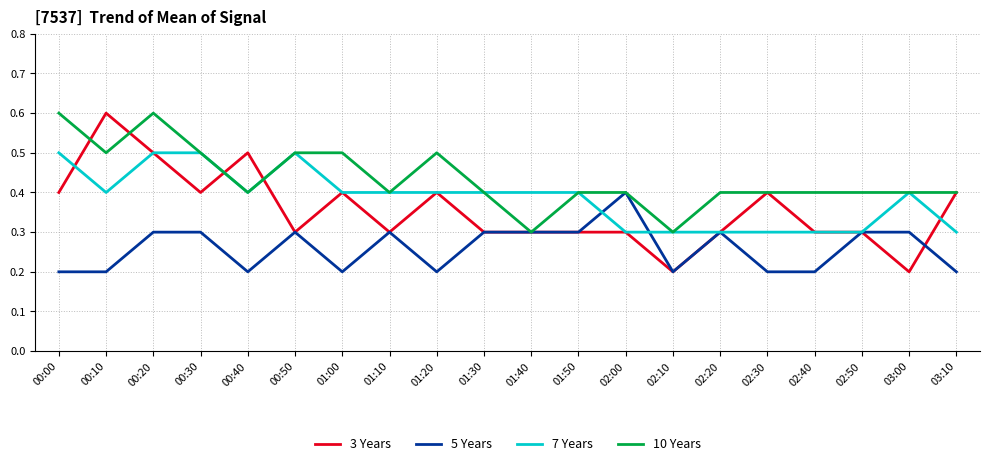

True or false: 7 Years has more than 0 interior local peaks.

True